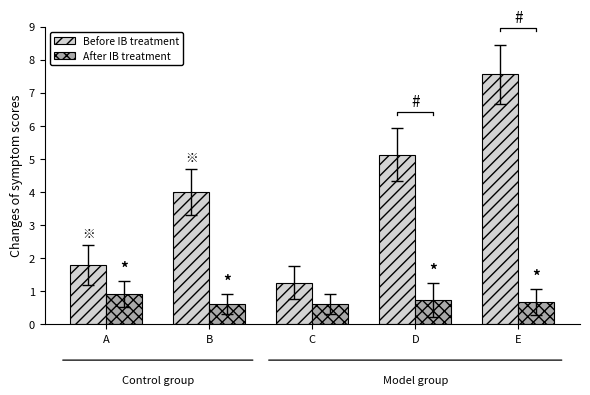

At B, list the series in order from largest to smallest.

Before IB treatment, After IB treatment